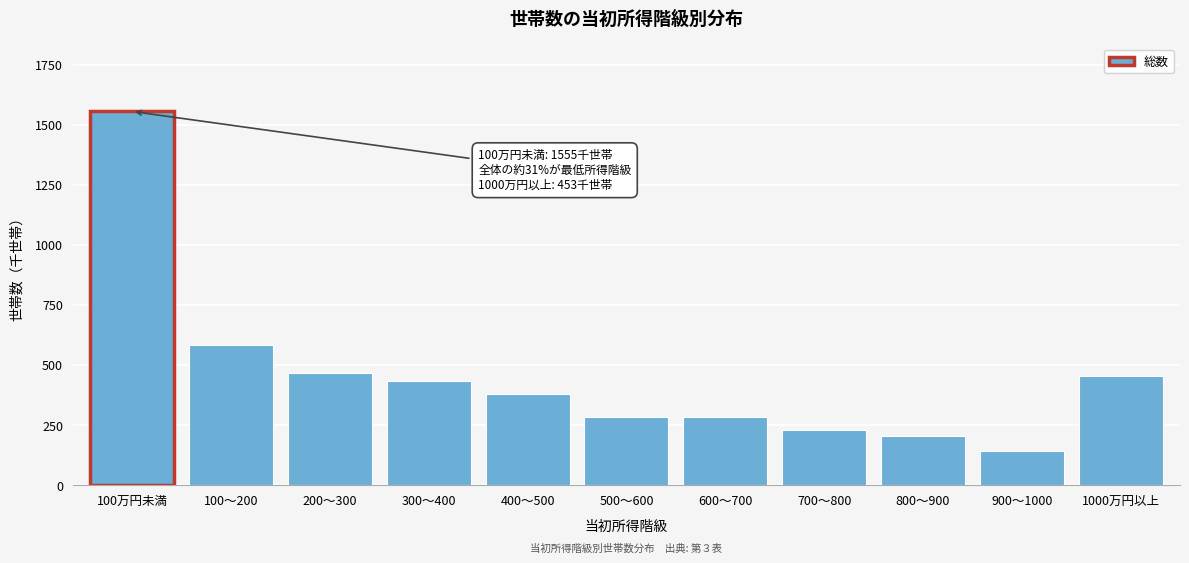

What is the label of the 11th bar from the left?

1000万円以上